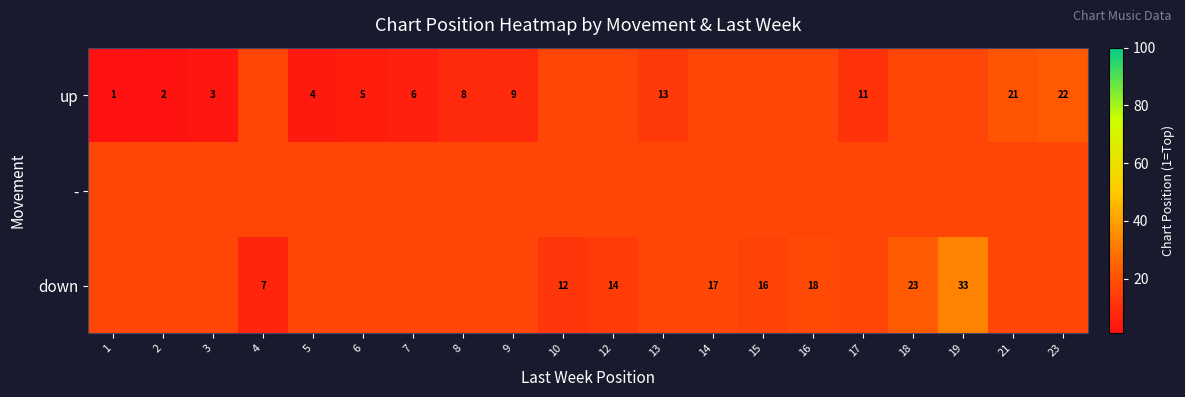

The value of up at 3 is 3.0. True or false?

True